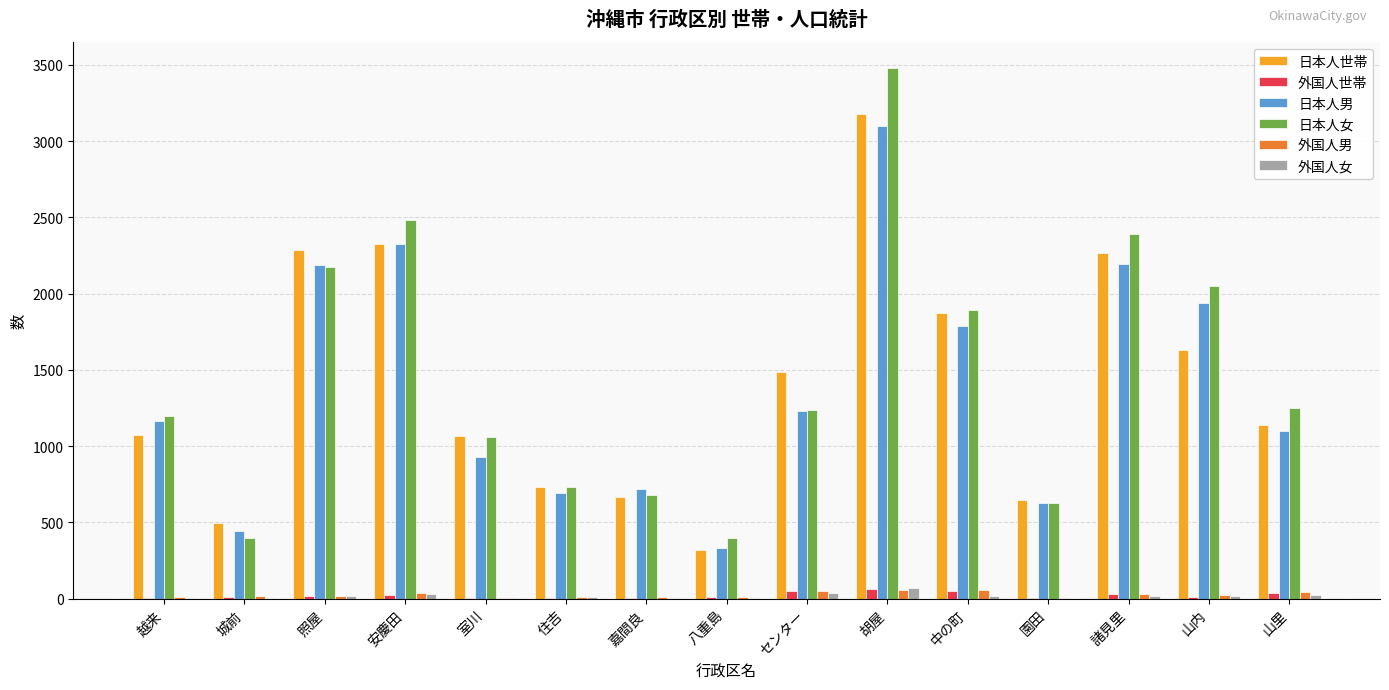

True or false: 日本人世帯 has a value of 1712 at 室川.

False